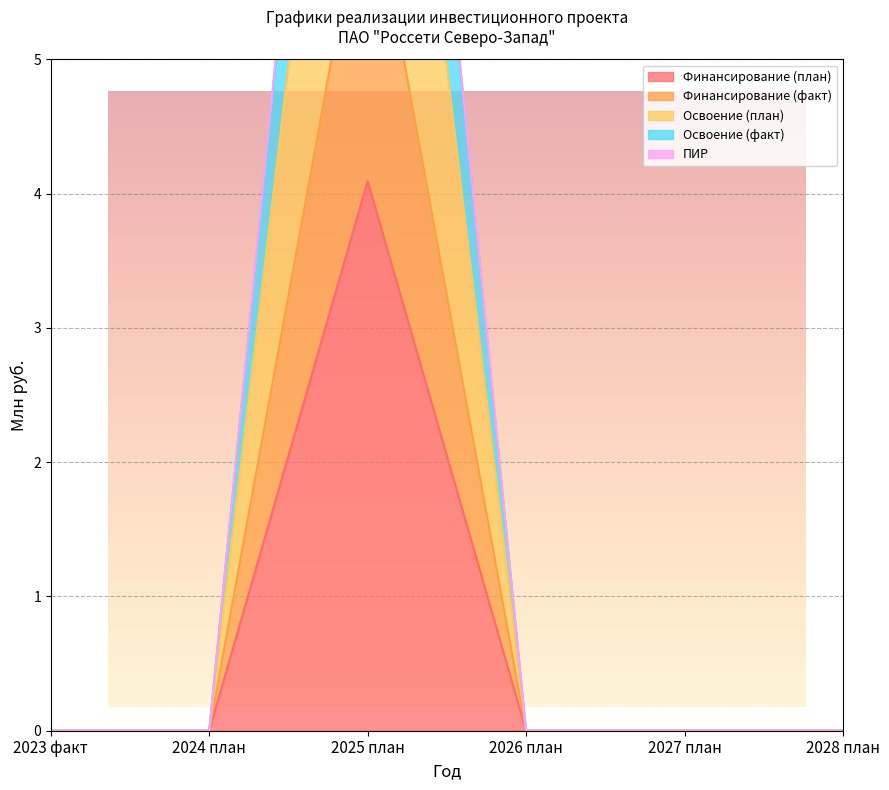

In Освоение (план), how many points are higher than both neighbors (excluding endpoints)?

1